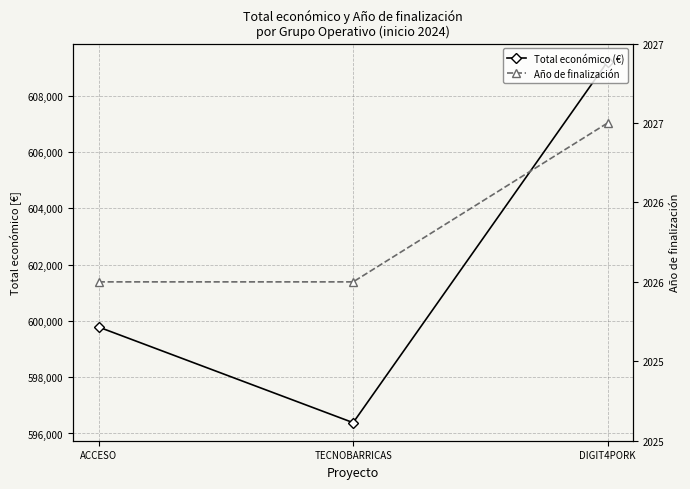

What position from the right is ACCESO?

3